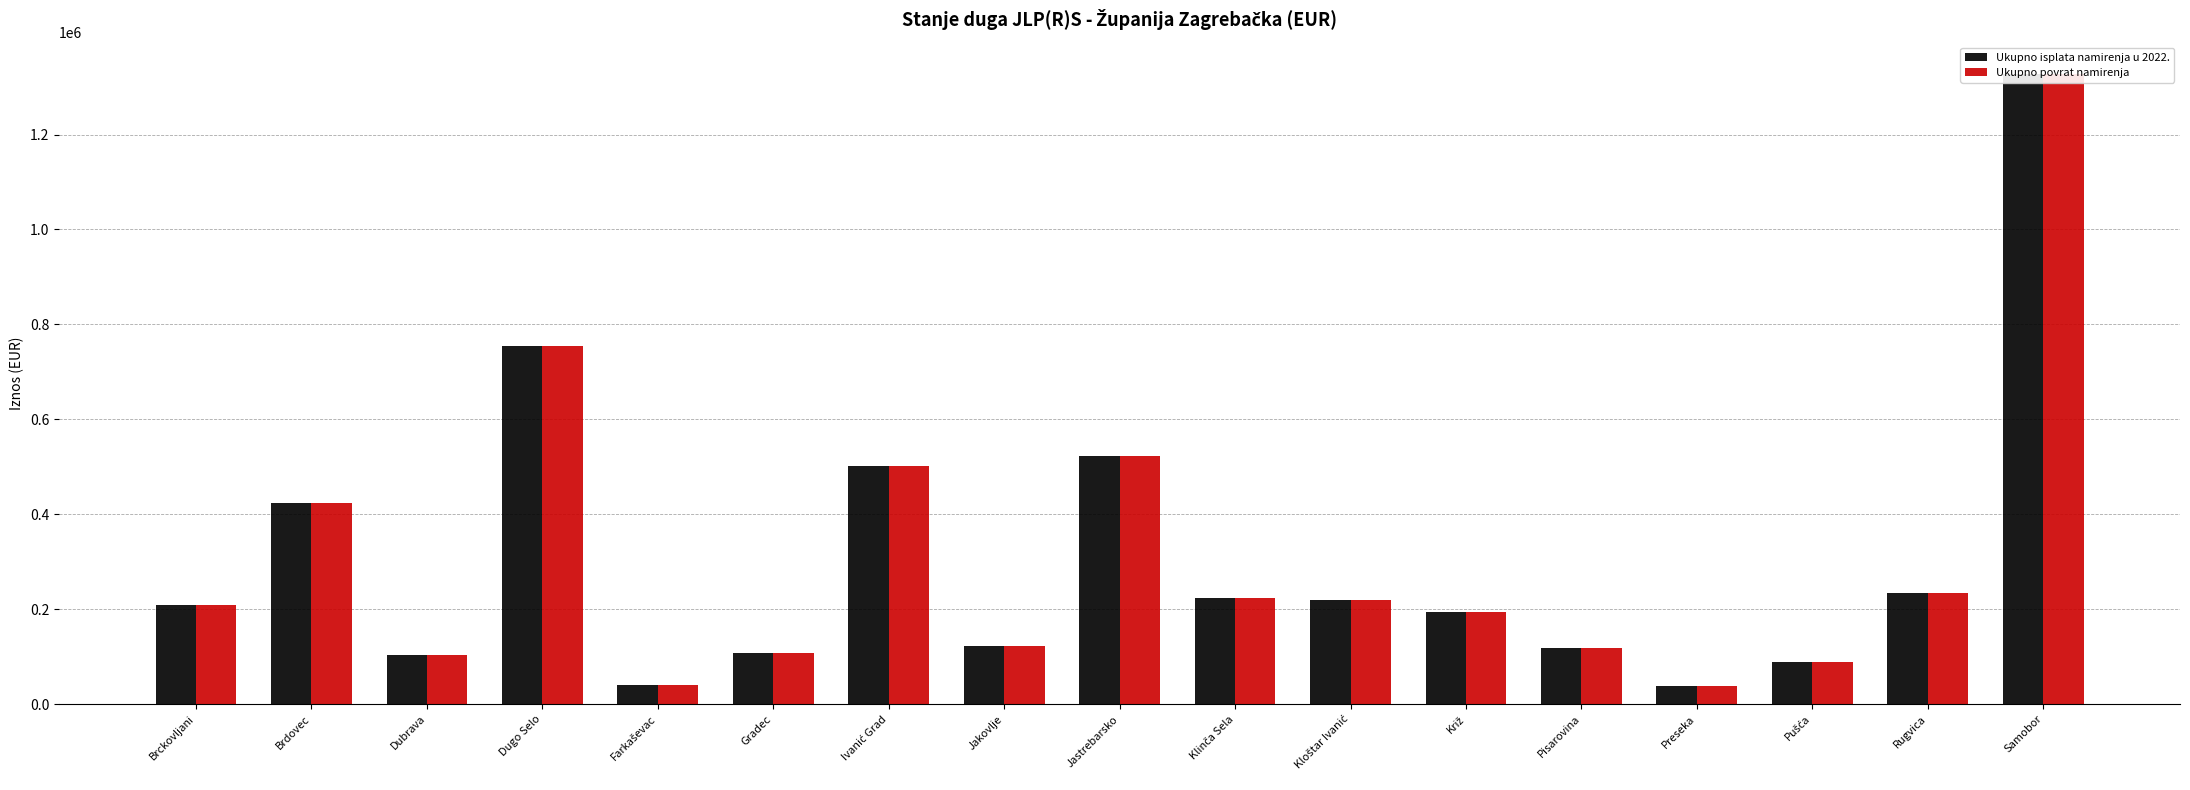

At which category is the sum across all series the highest?

Samobor